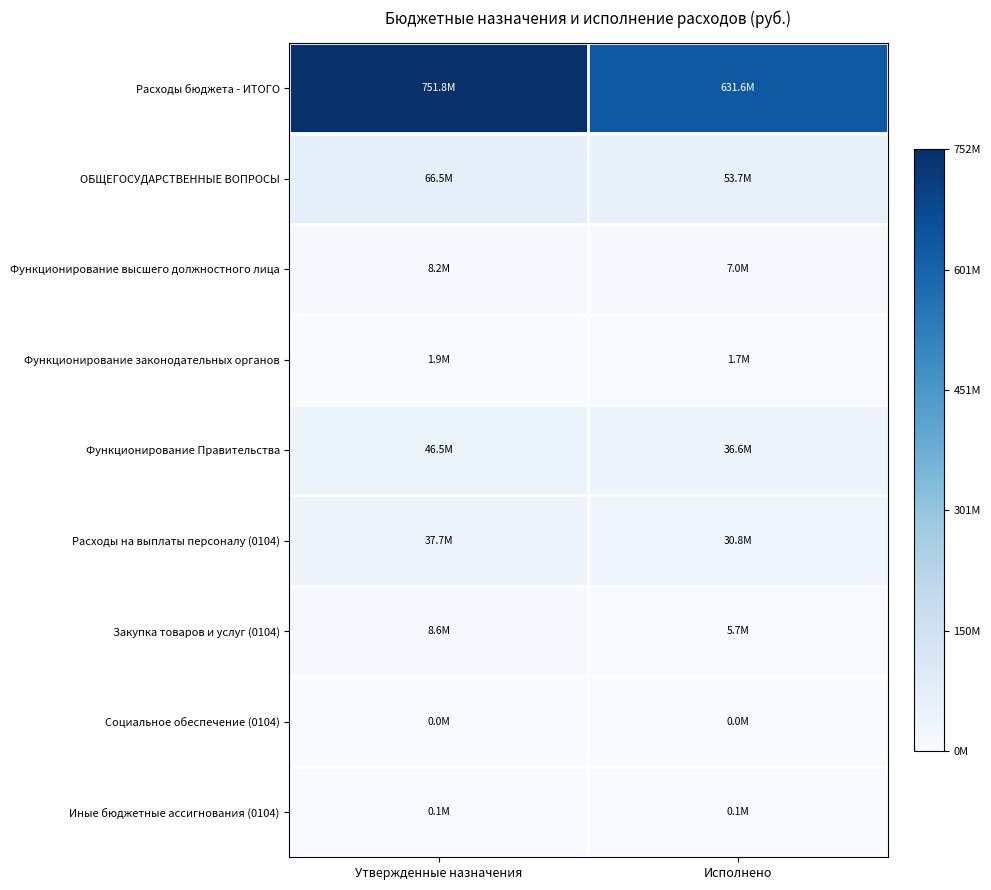

Which series changed the most between Утвержденные назначения and Исполнено?

Расходы бюджета - ИТОГО